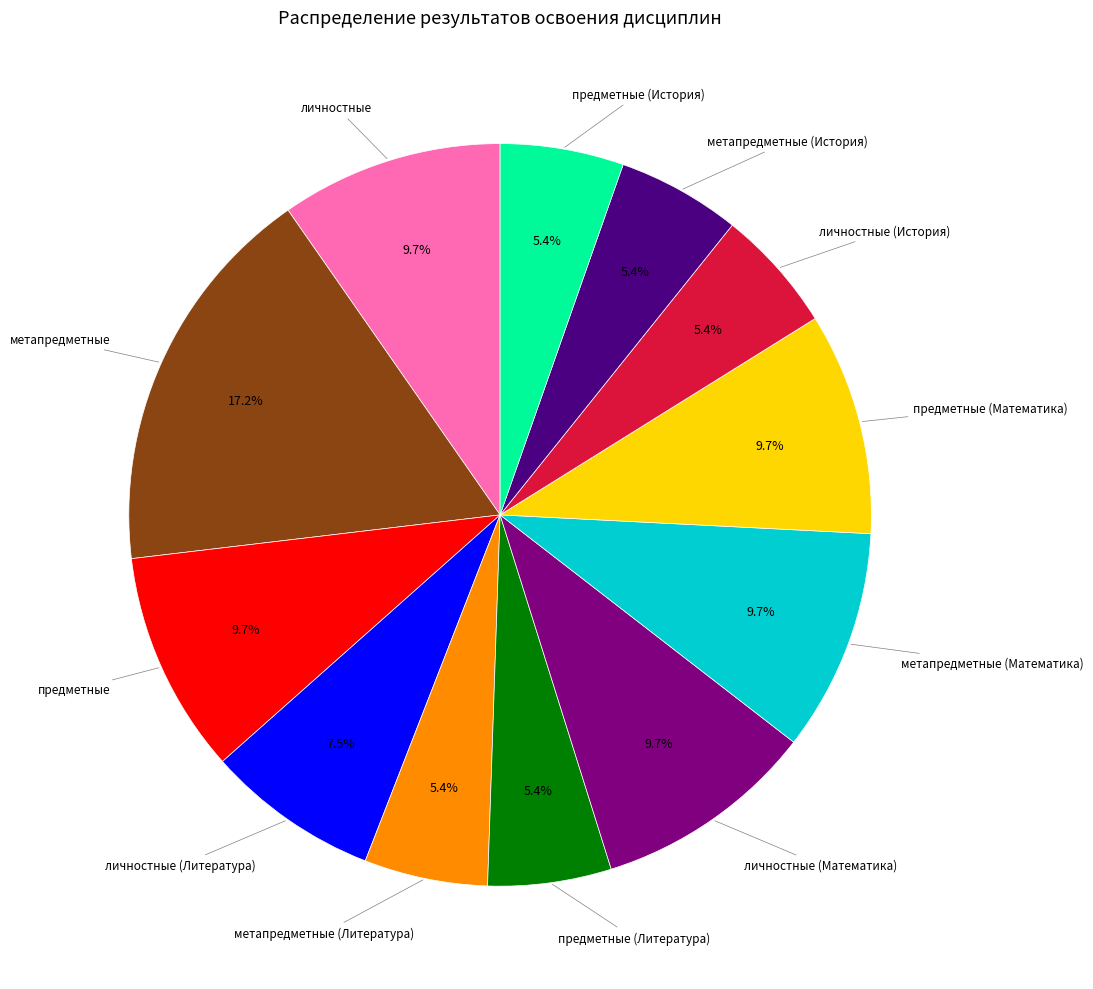

How many slices are in this pie chart?

12